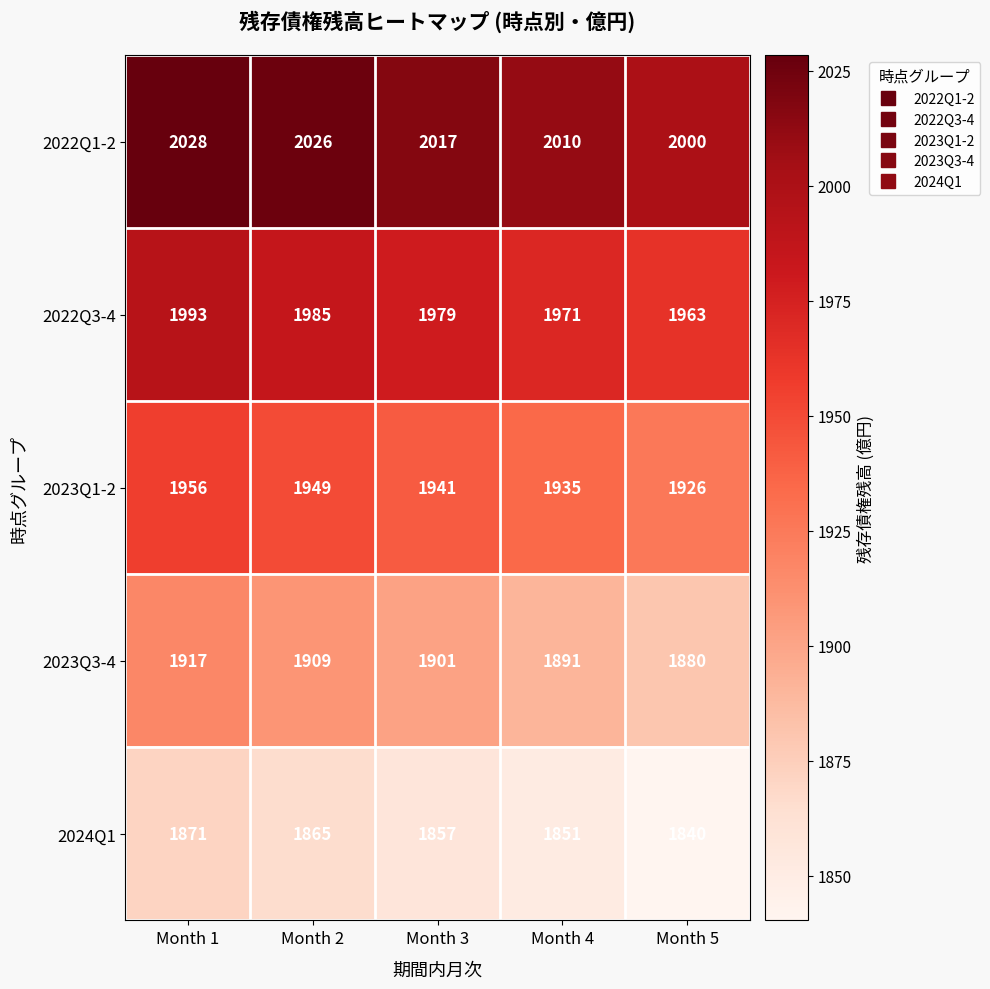

At how many categories does at least one series exceed 1971?

5